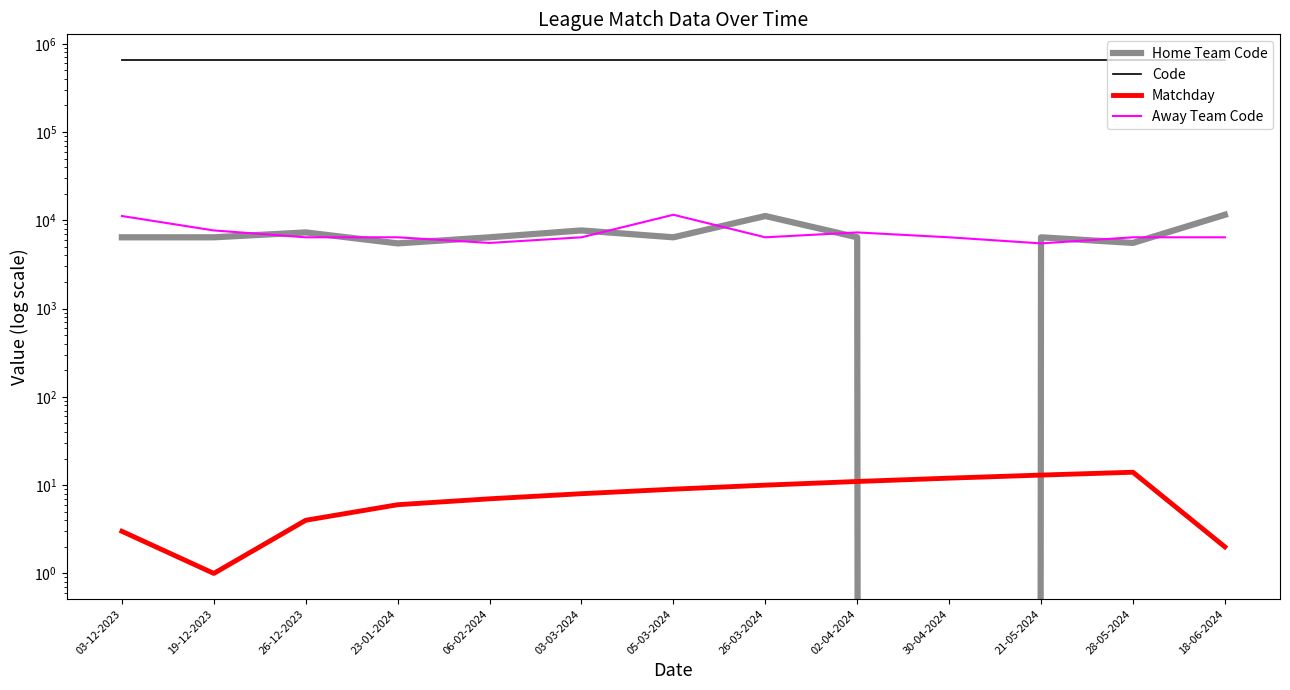

Reading left to right, list all the values displayed in this chart.

Home Team Code: 03-12-2023=6422	19-12-2023=6422	26-12-2023=7292	23-01-2024=5479	06-02-2024=6422	03-03-2024=7680	05-03-2024=6422	26-03-2024=11192	02-04-2024=6422	30-04-2024=0	21-05-2024=6422	28-05-2024=5545	18-06-2024=11560
Code: 03-12-2023=654911	19-12-2023=654904	26-12-2023=654913	23-01-2024=654923	06-02-2024=654925	03-03-2024=654932	05-03-2024=654934	26-03-2024=654939	02-04-2024=654941	30-04-2024=654946	21-05-2024=654951	28-05-2024=654953	18-06-2024=654906
Matchday: 03-12-2023=3	19-12-2023=1	26-12-2023=4	23-01-2024=6	06-02-2024=7	03-03-2024=8	05-03-2024=9	26-03-2024=10	02-04-2024=11	30-04-2024=12	21-05-2024=13	28-05-2024=14	18-06-2024=2
Away Team Code: 03-12-2023=11192	19-12-2023=7680	26-12-2023=6422	23-01-2024=6422	06-02-2024=5545	03-03-2024=6422	05-03-2024=11560	26-03-2024=6422	02-04-2024=7292	30-04-2024=6422	21-05-2024=5479	28-05-2024=6422	18-06-2024=6422